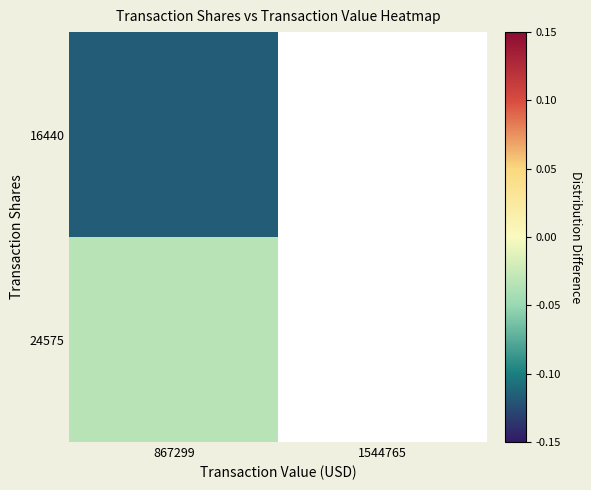

At which label does 16440 reach its peak?

867299